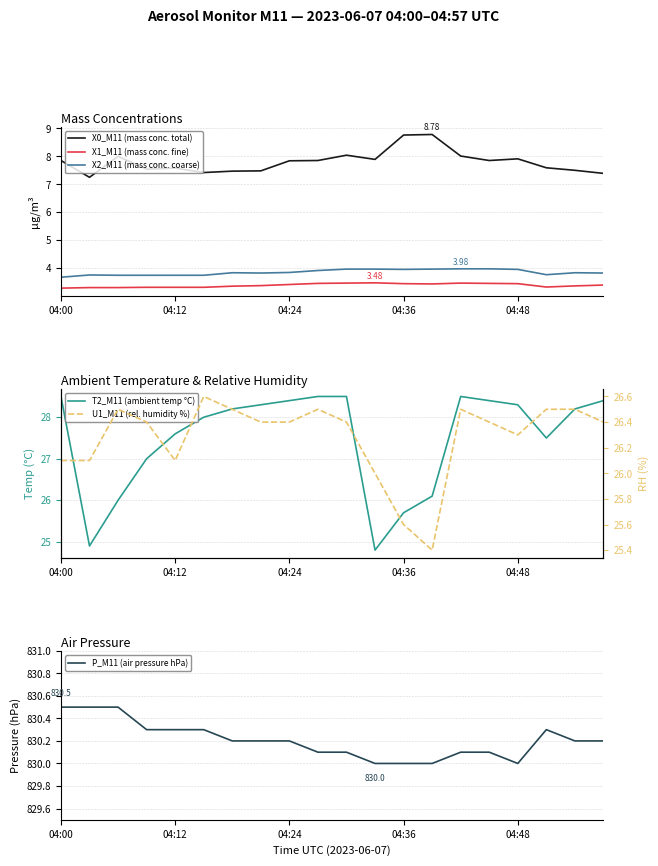

Which series has the largest range (max minus min)?

T2_M11 (ambient temp °C)